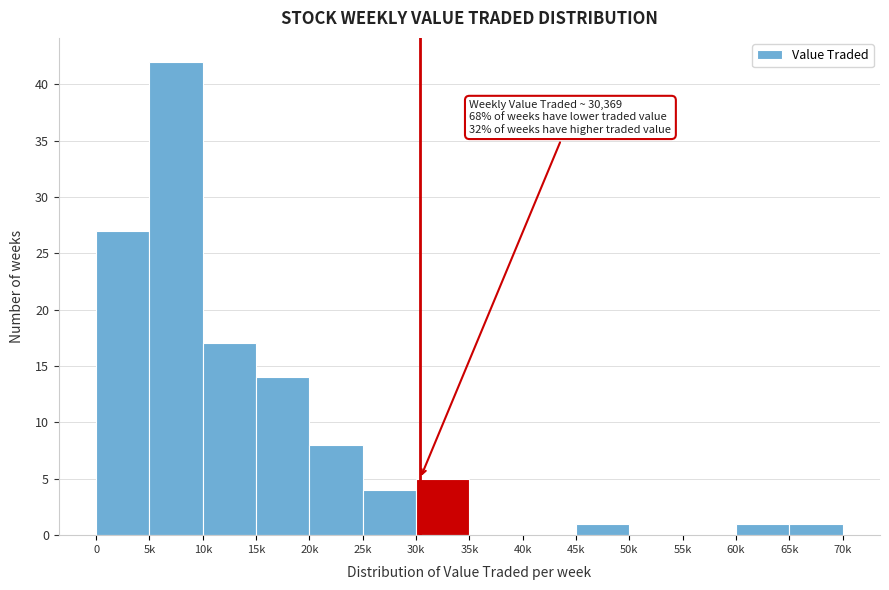

Reading right to left, extract all data points from this chart.

65k=1	60k=1	55k=0	50k=0	45k=1	40k=0	35k=0	30k=5	25k=4	20k=8	15k=14	10k=17	5k=42	0=27